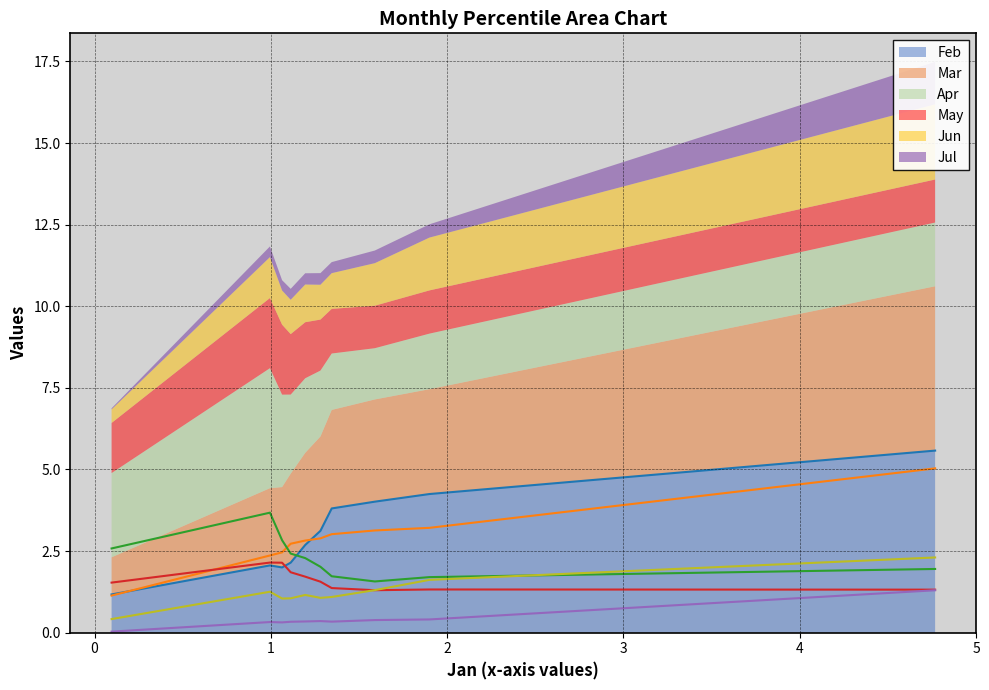

True or false: Feb and Jul cross at least once.

False